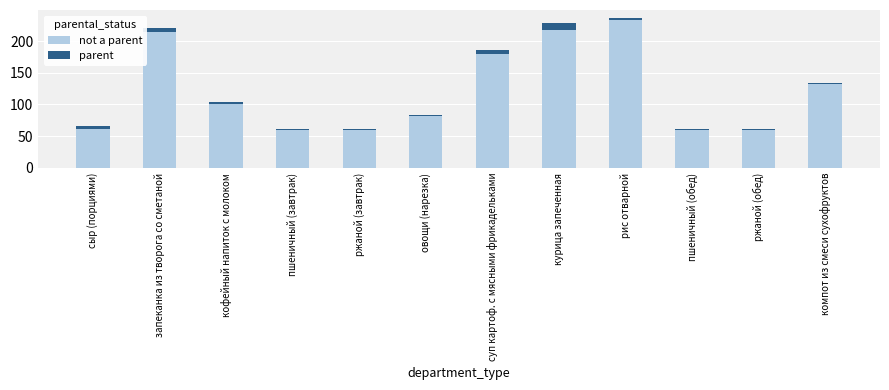

What is the total value across all series at курица запеченная?

228.2